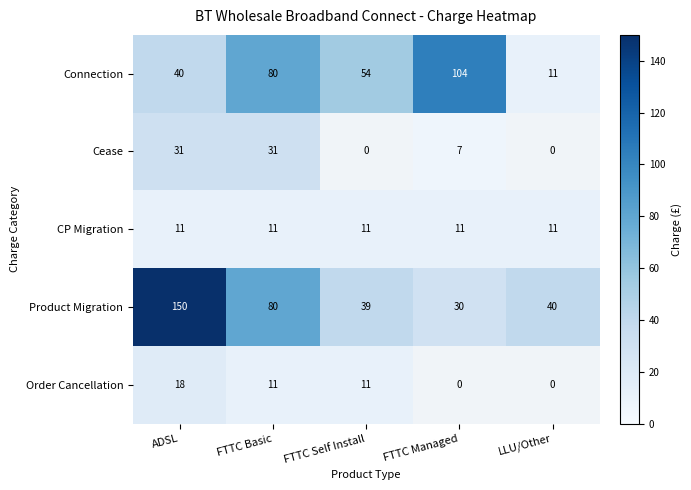

What is the maximum value for CP Migration?

11